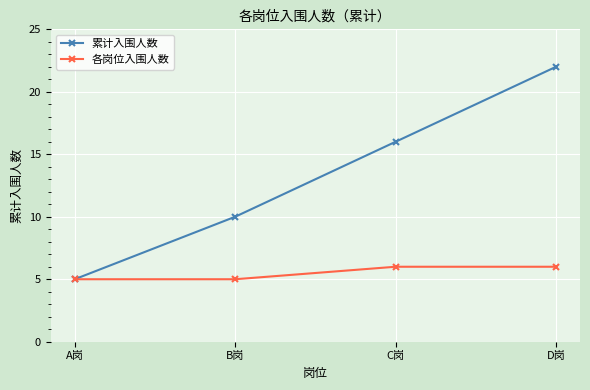

At which label does 累计入围人数 reach its minimum?

A岗